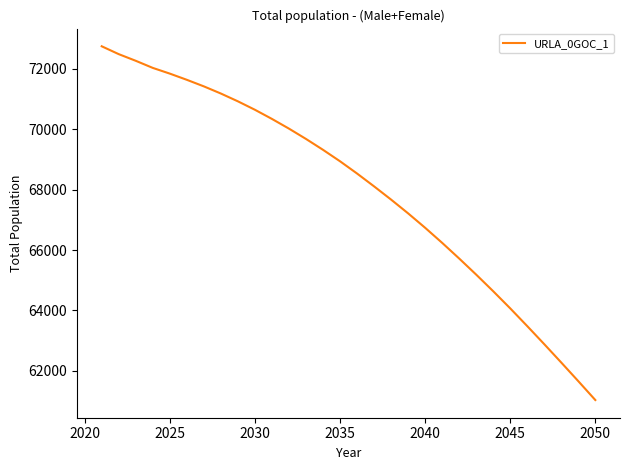

What is the smallest value displayed?

61037